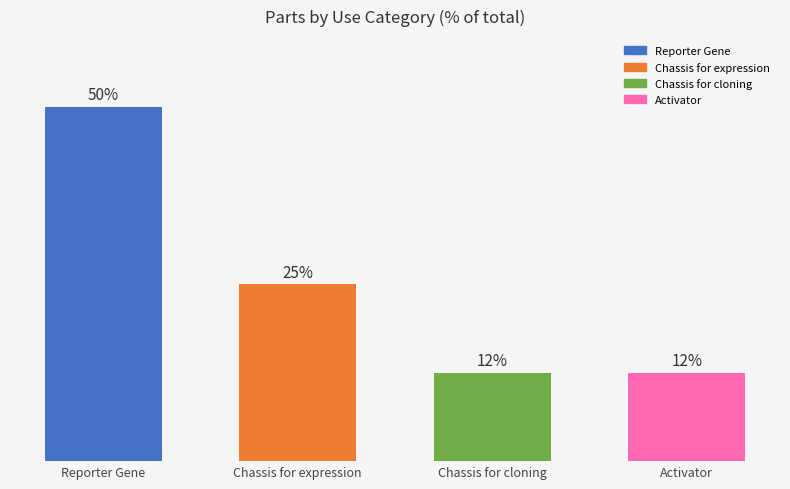

Which has a higher value, Chassis for expression or Reporter Gene?

Reporter Gene